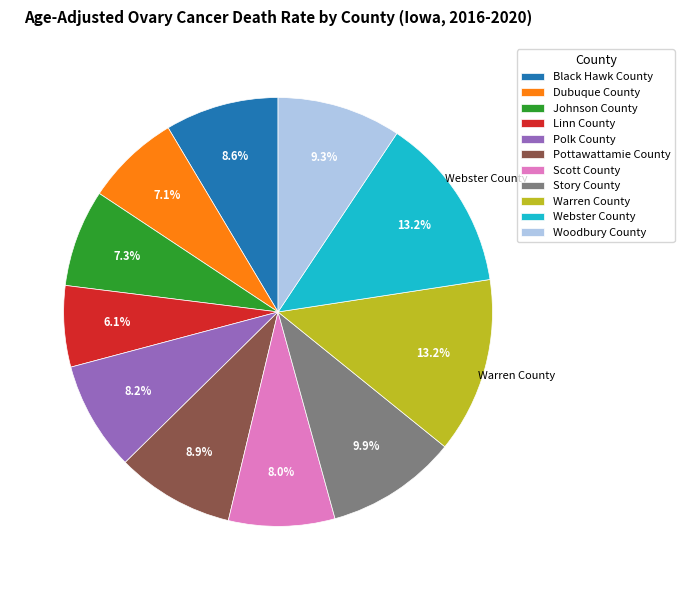

To the nearest percent, what portion does Polk County represent?

8%